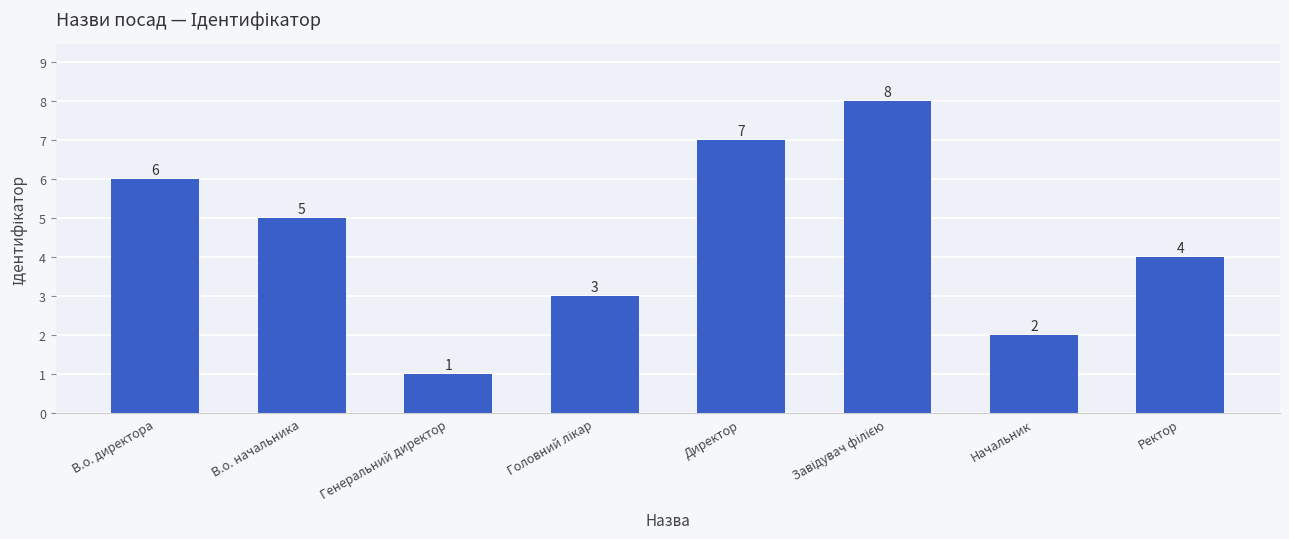

Reading left to right, what are all the values shown in this chart?

6	5	1	3	7	8	2	4